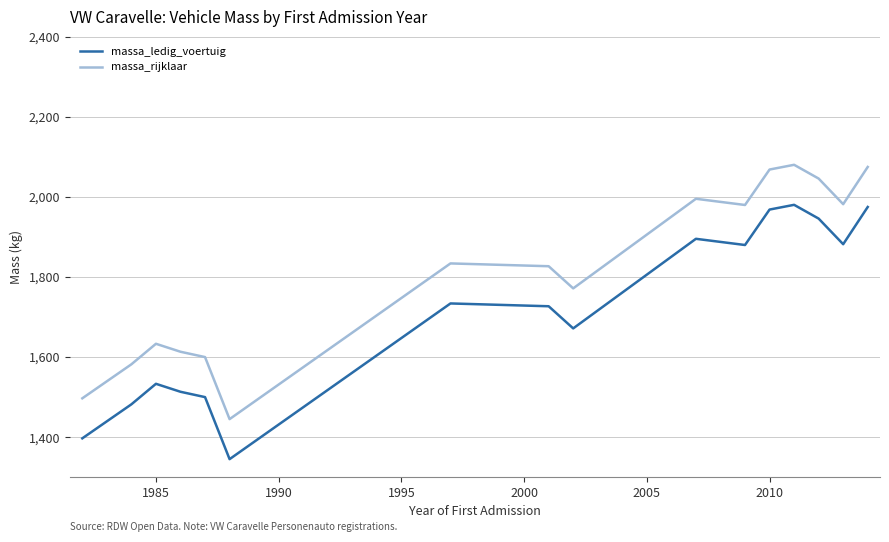

In massa_rijklaar, how many points are lower than both neighbors (excluding endpoints)?

4